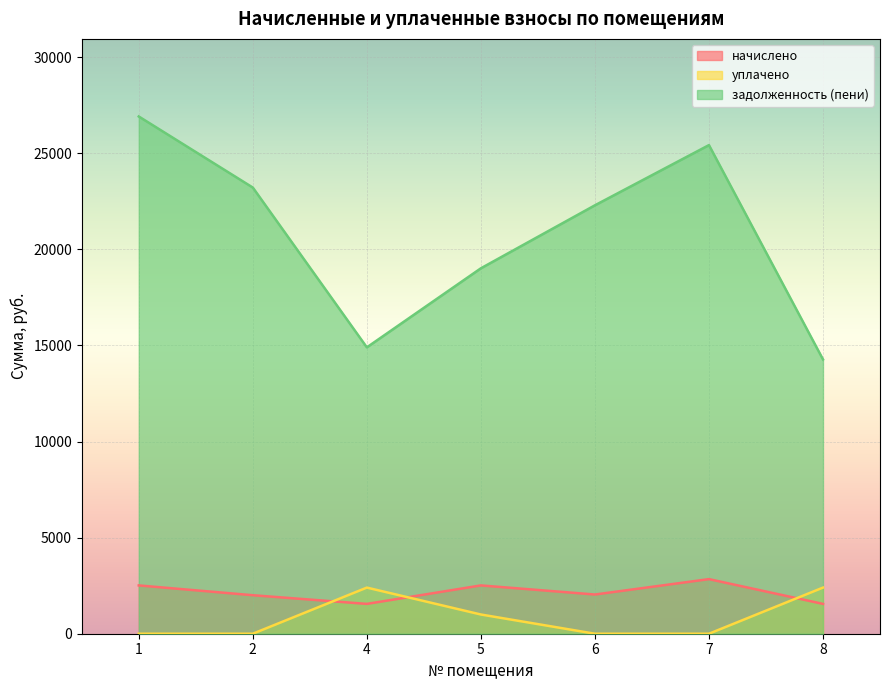

What is the maximum value for уплачено?

2400.0